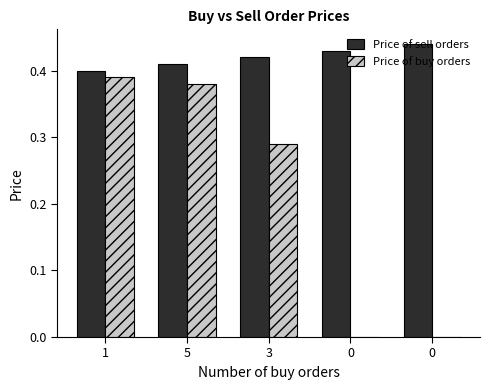

Which series has the largest range (max minus min)?

Price of buy orders